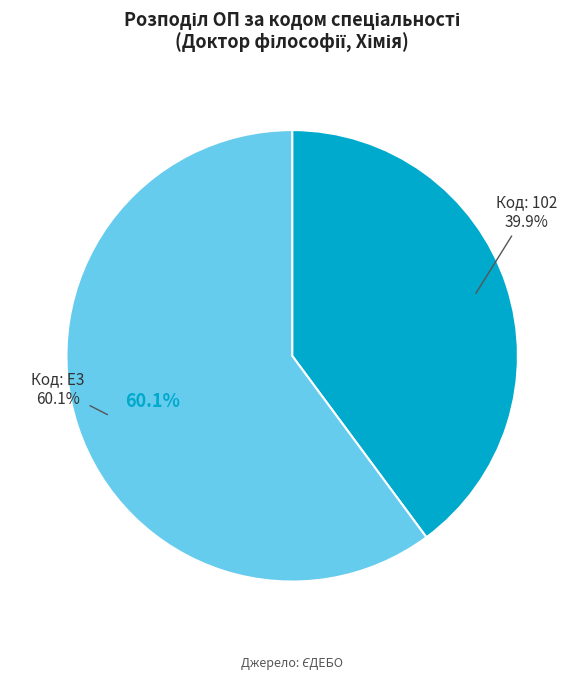

True or false: E3 accounts for 47% of the total.

False